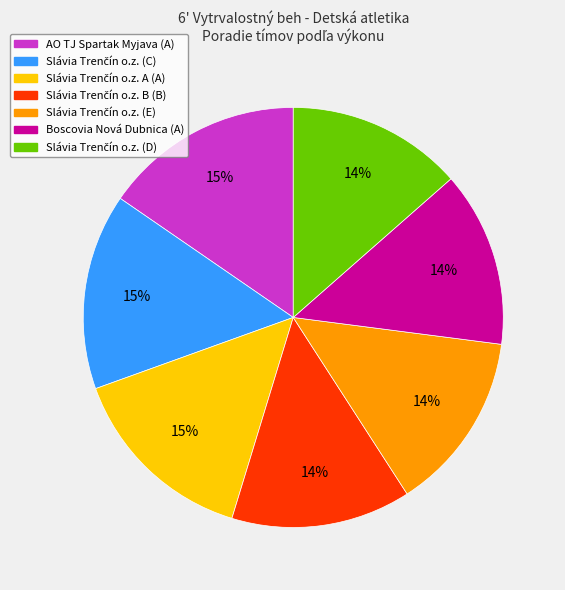

What percentage is the Boscovia Nová Dubnica (A) slice, to the nearest percent?

14%